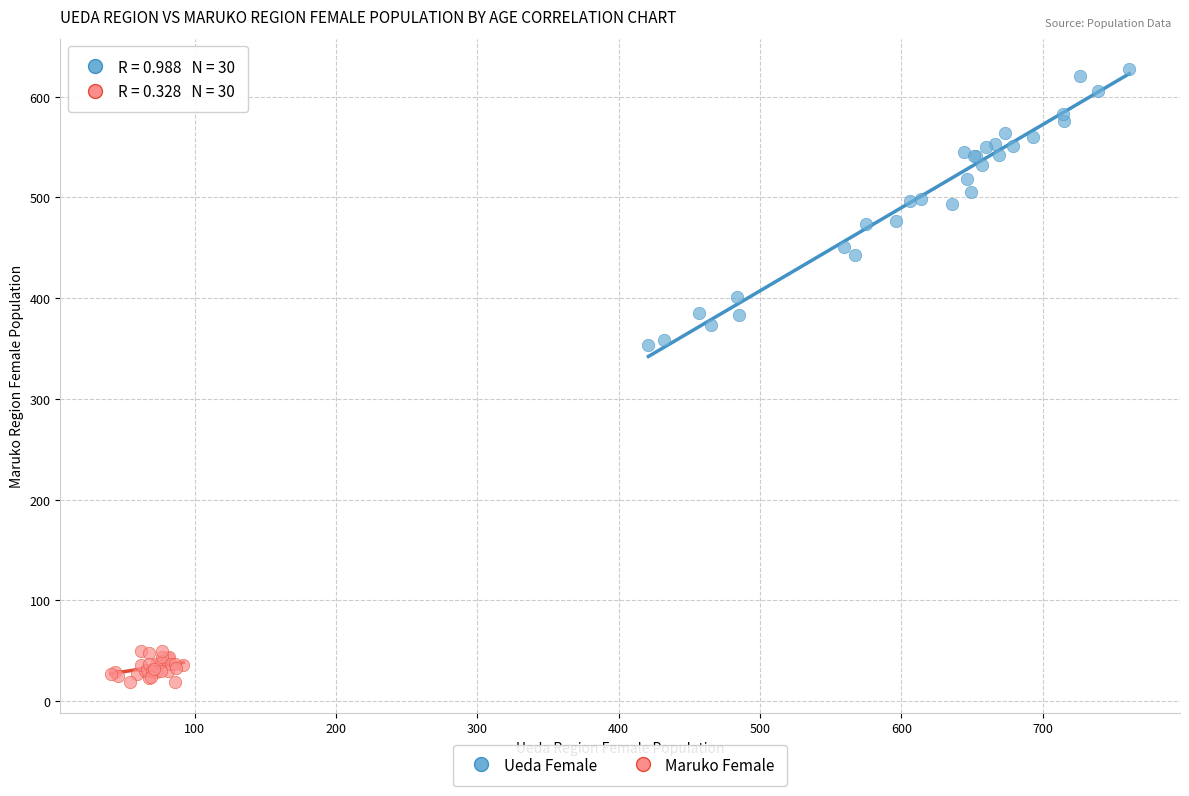

Which series contains the lowest Y value?

Maruko Female